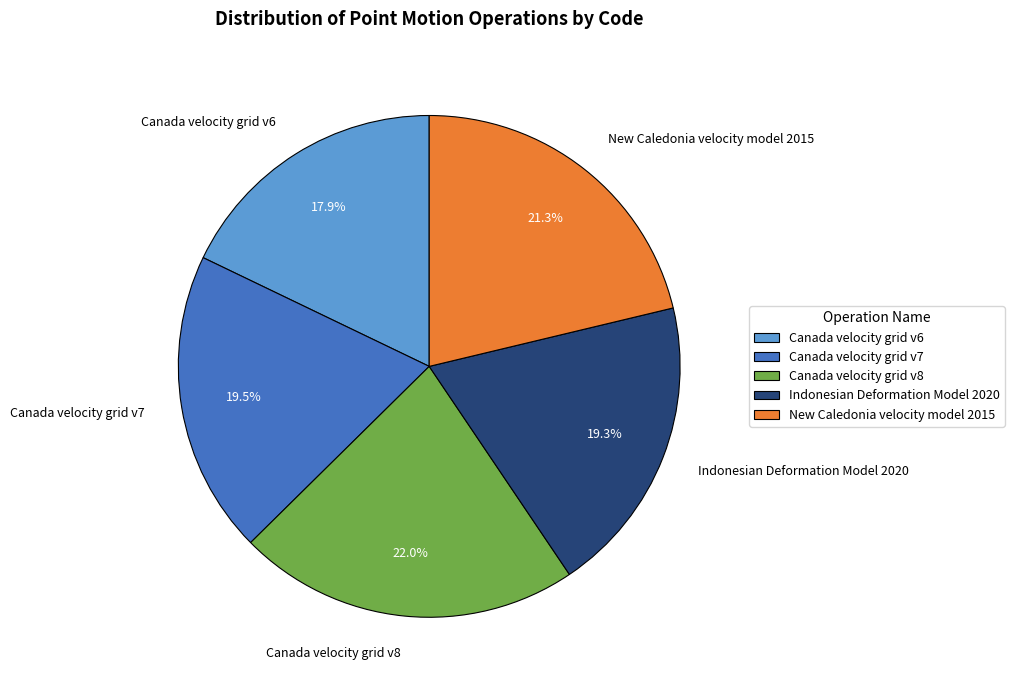

Is the sum of Canada velocity grid v6 and Canada velocity grid v7 greater than half?

No